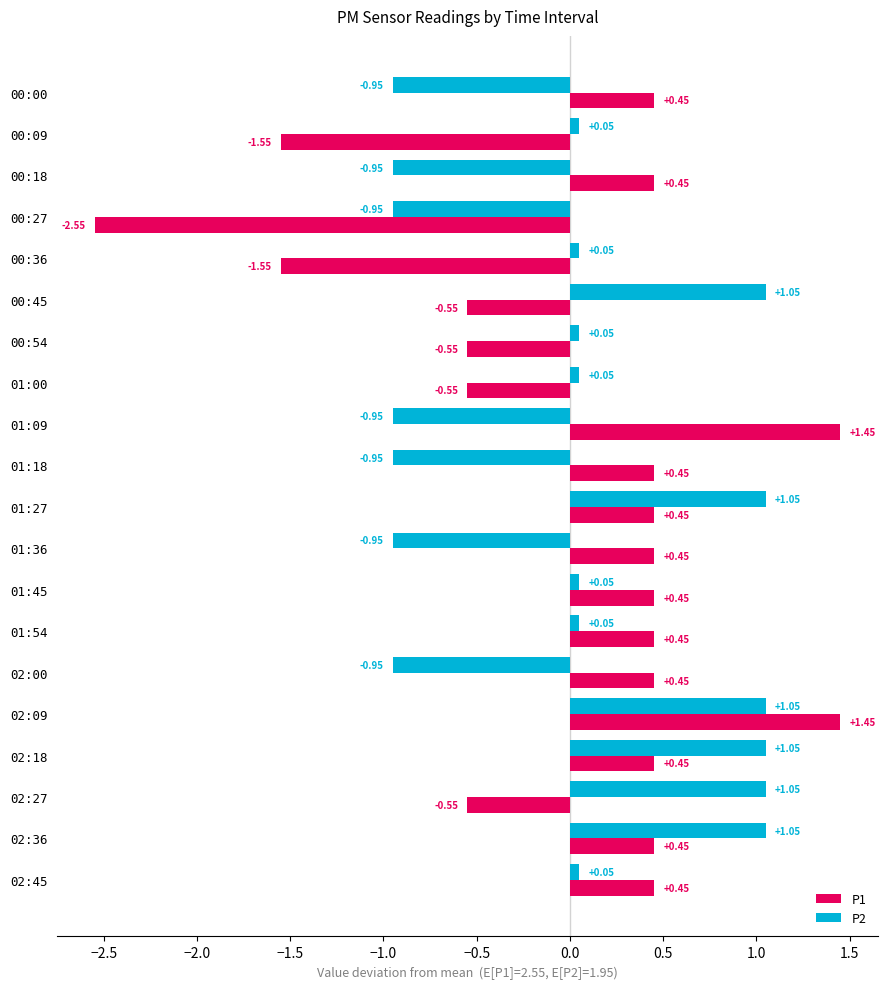

At how many categories does at least one series exceed -1?

20